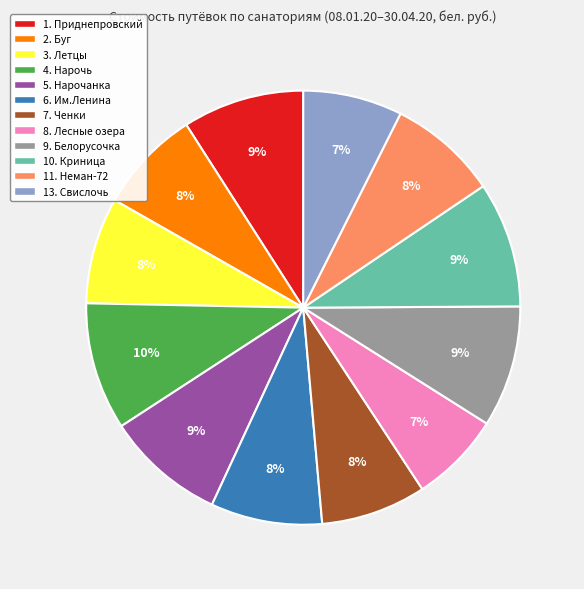

Do 6. Им.Ленина and 4. Нарочь together represent more than half of the pie?

No